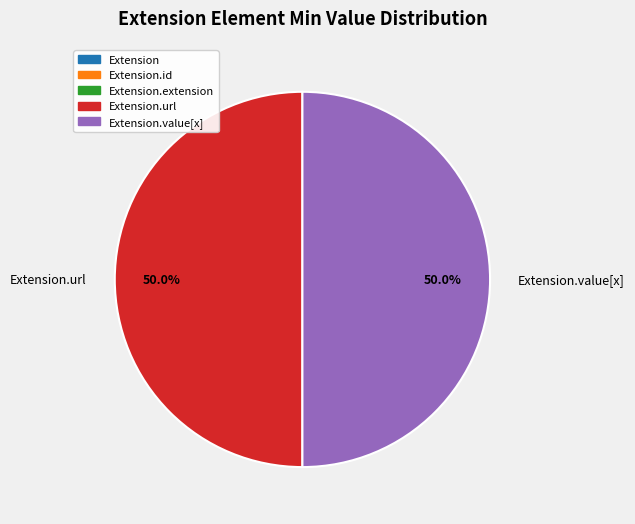

Approximately how many times larger is the value at Extension.value[x] compared to Extension.url?

1.0